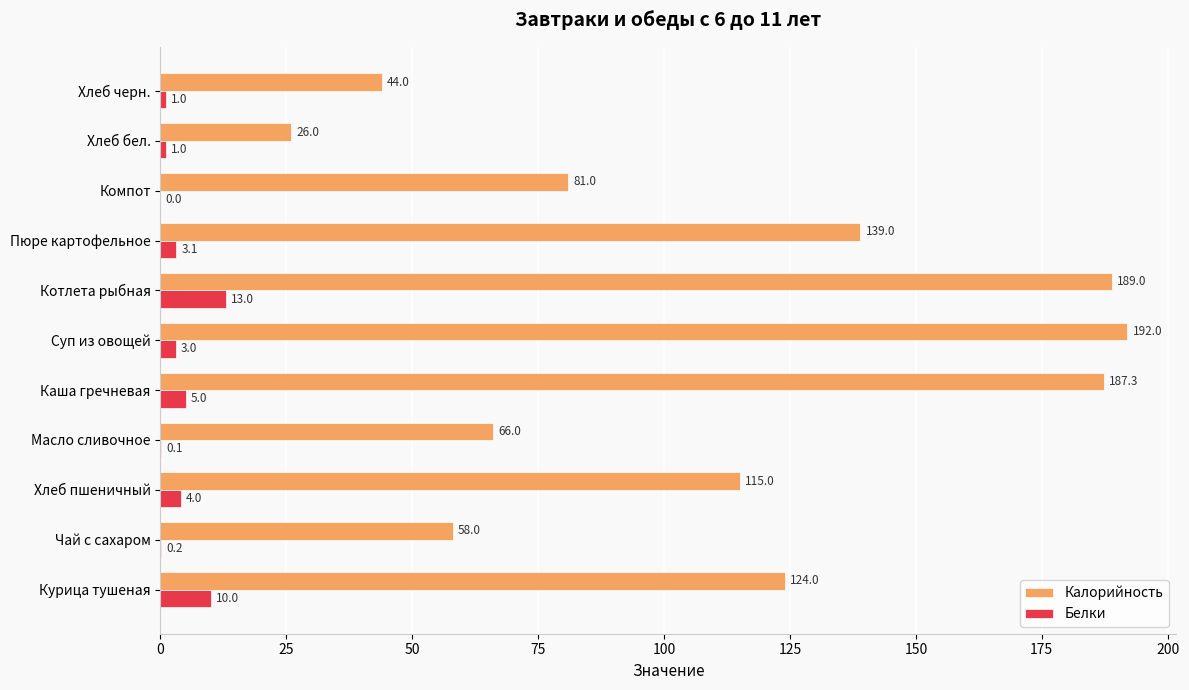

Which label corresponds to the largest value in the chart?

Суп из овощей